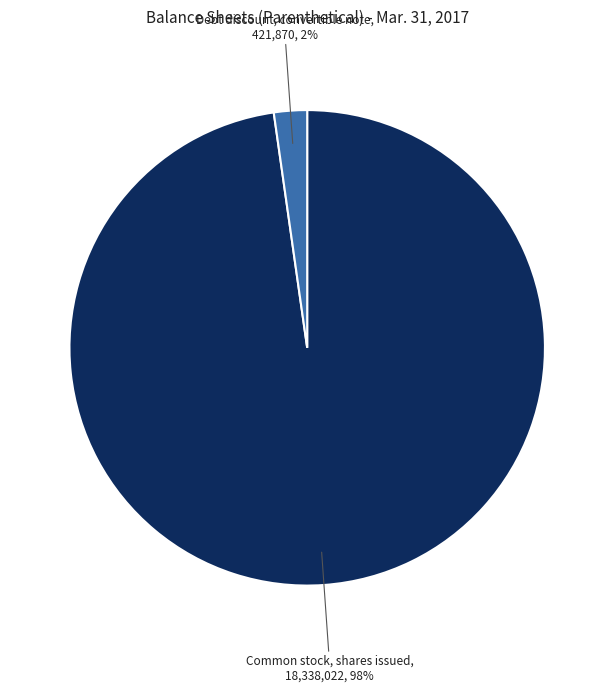

Which category accounts for the majority?

Common stock, shares issued